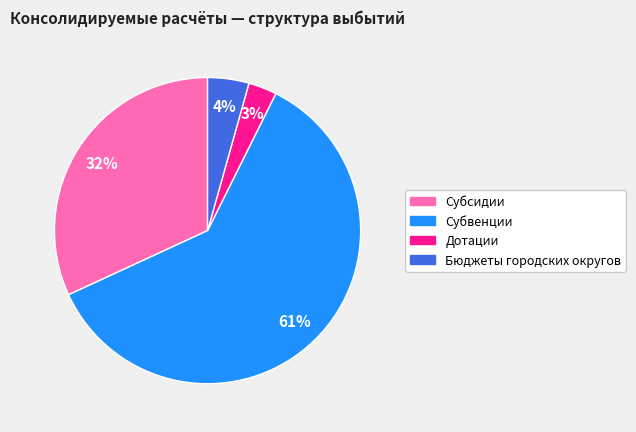

How many segments does this pie chart have?

4